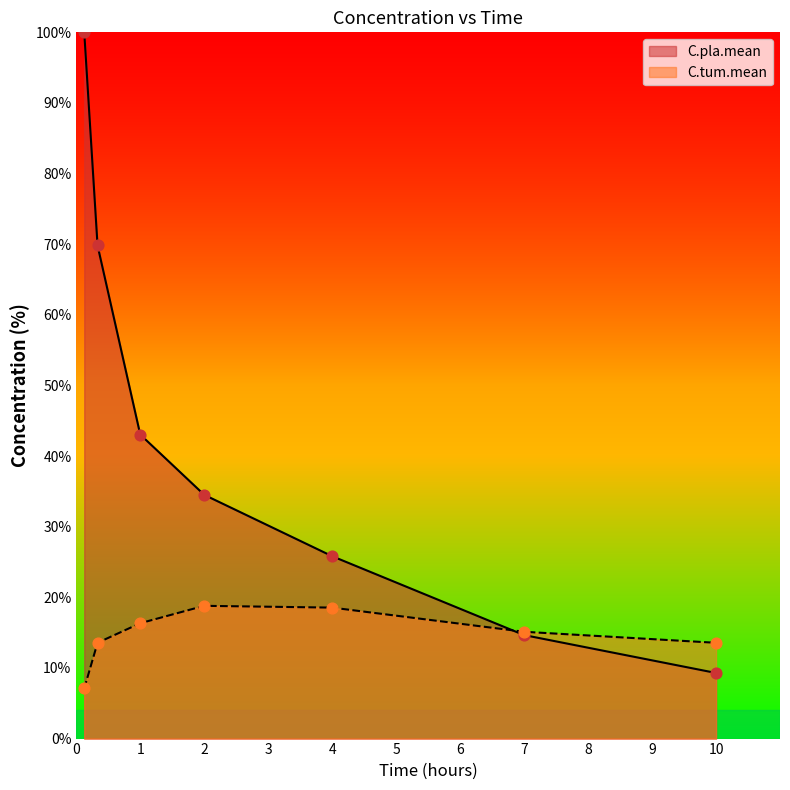

Which series reaches the maximum Y coordinate?

C.pla.mean